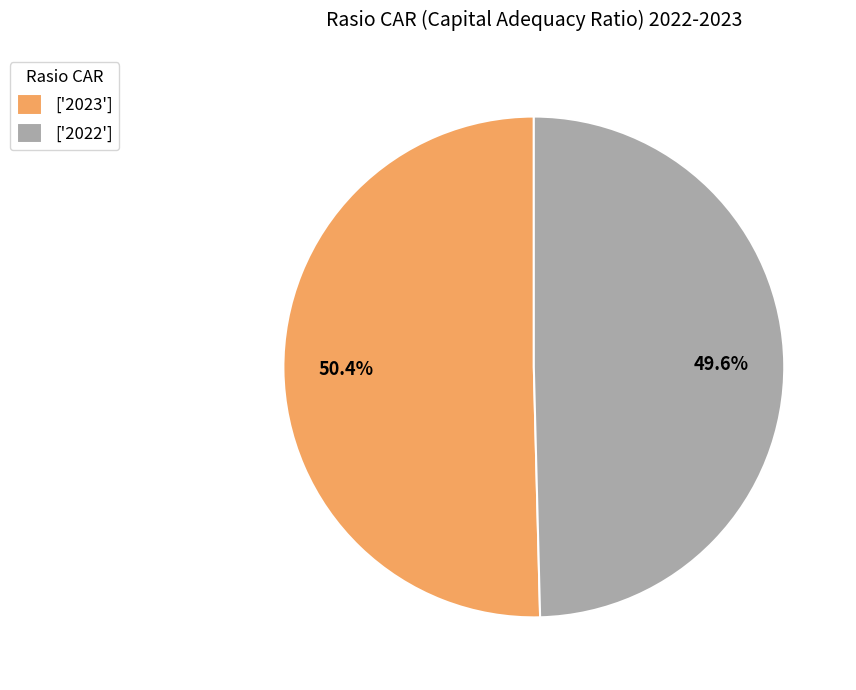

Rank the categories by value from highest to lowest.

['2023'], ['2022']